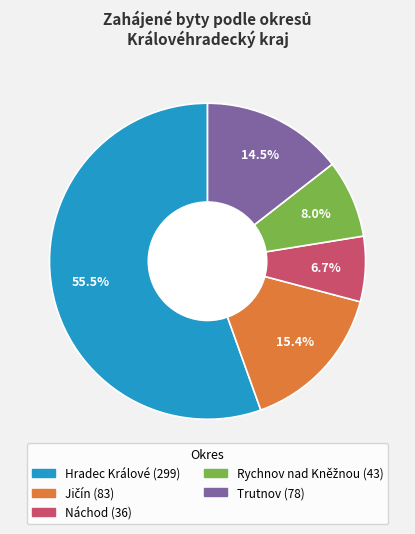

Is Náchod the majority of the pie?

No